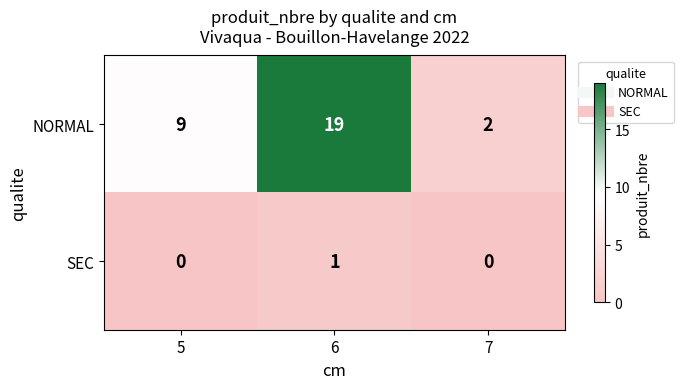

At which category is the sum across all series the highest?

6